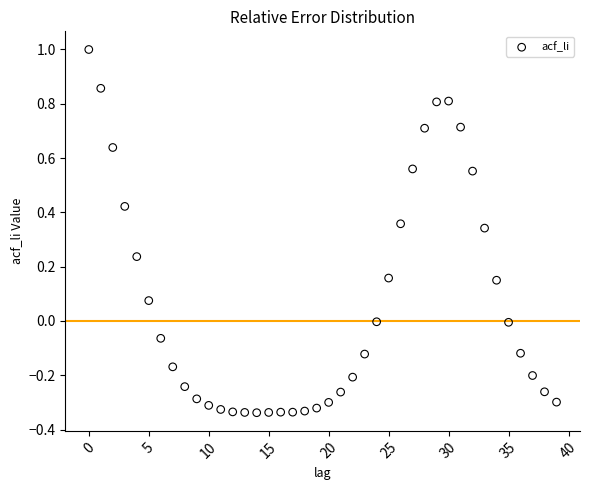

What is the range of Y values (max minus min)?

1.3